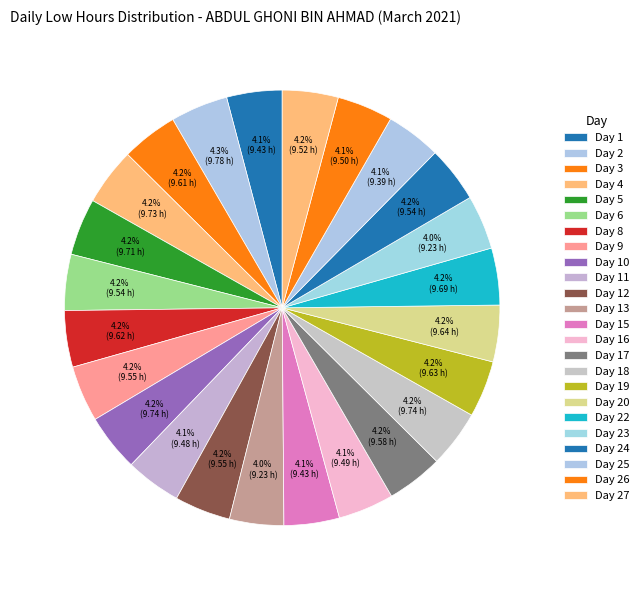

Which category has the biggest portion of the pie?

Day 2